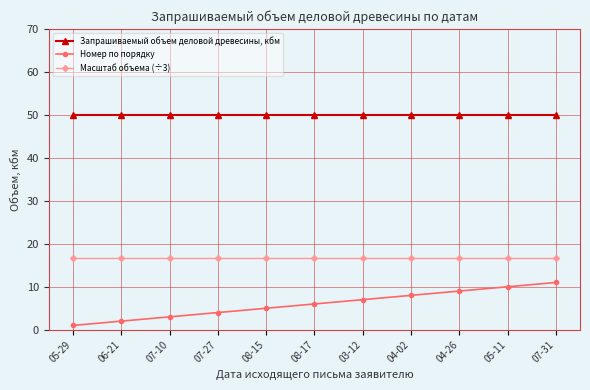

Reading right to left, list all the values displayed in this chart.

Запрашиваемый объем деловой древесины, кбм: 50.0	50.0	50.0	50.0	50.0	50.0	50.0	50.0	50.0	50.0	50.0
Номер по порядку: 11.0	10.0	9.0	8.0	7.0	6.0	5.0	4.0	3.0	2.0	1.0
Масштаб объема (÷3): 16.7	16.7	16.7	16.7	16.7	16.7	16.7	16.7	16.7	16.7	16.7